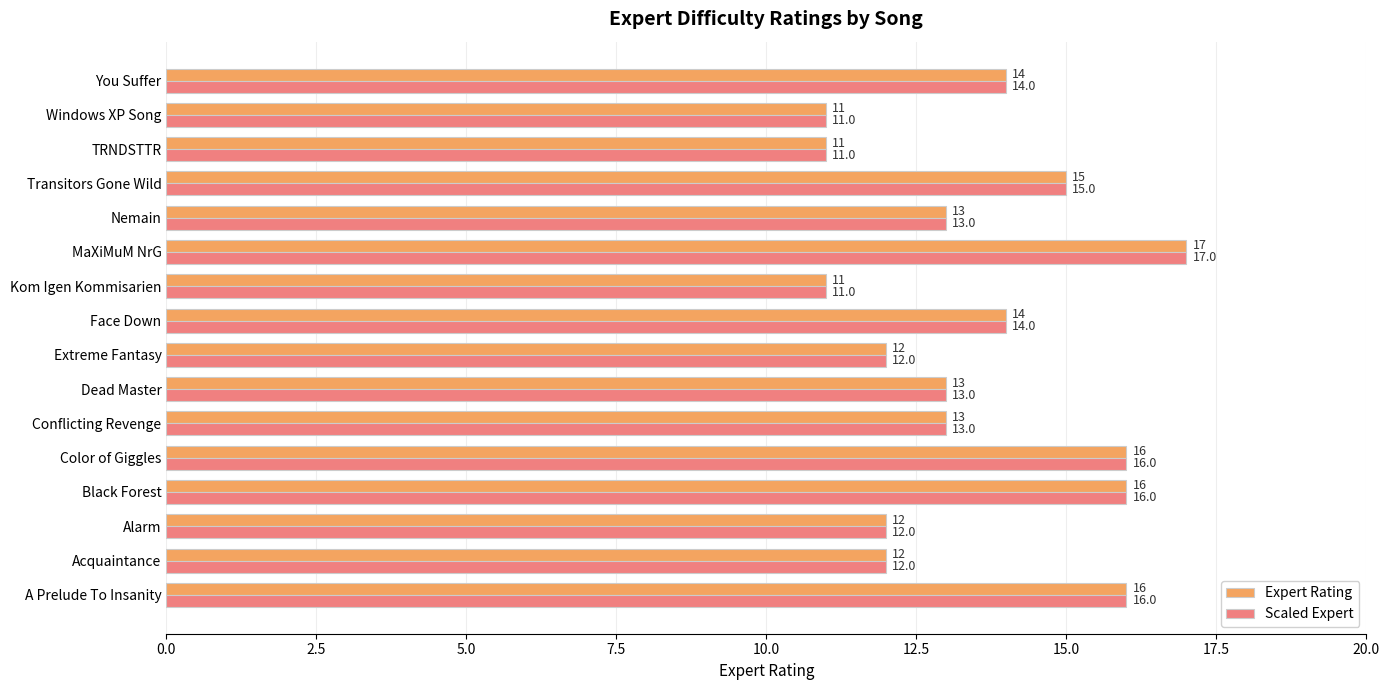

What is the smallest value displayed?

11